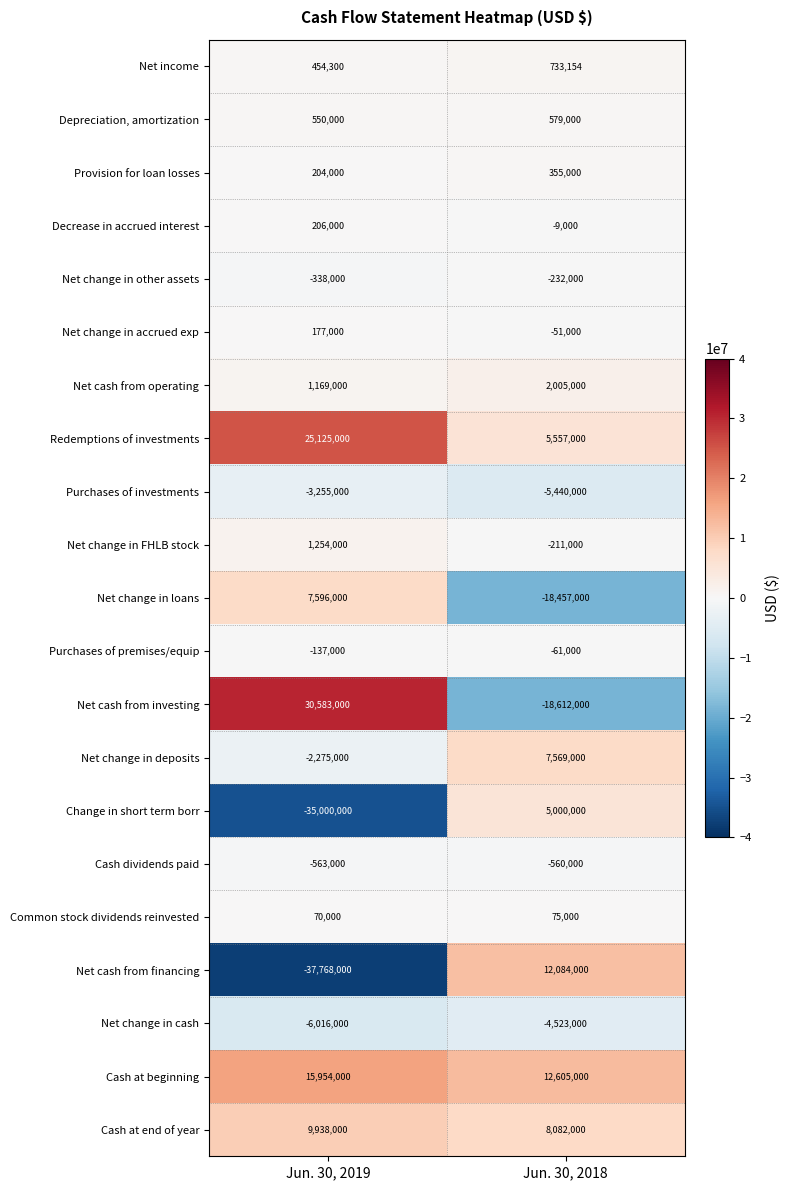

At Jun. 30, 2018, list the series in order from smallest to largest.

Net cash from investing, Net change in loans, Purchases of investments, Net change in cash, Cash dividends paid, Net change in other assets, Net change in FHLB stock, Purchases of premises/equip, Net change in accrued exp, Decrease in accrued interest, Common stock dividends reinvested, Provision for loan losses, Depreciation, amortization, Net income, Net cash from operating, Change in short term borr, Redemptions of investments, Net change in deposits, Cash at end of year, Net cash from financing, Cash at beginning